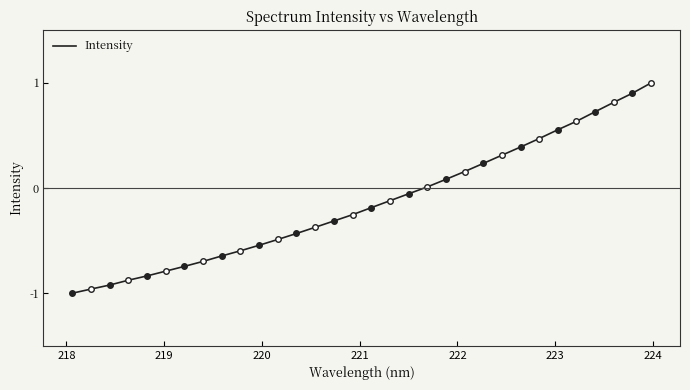

Count the number of categories in the chart.

32